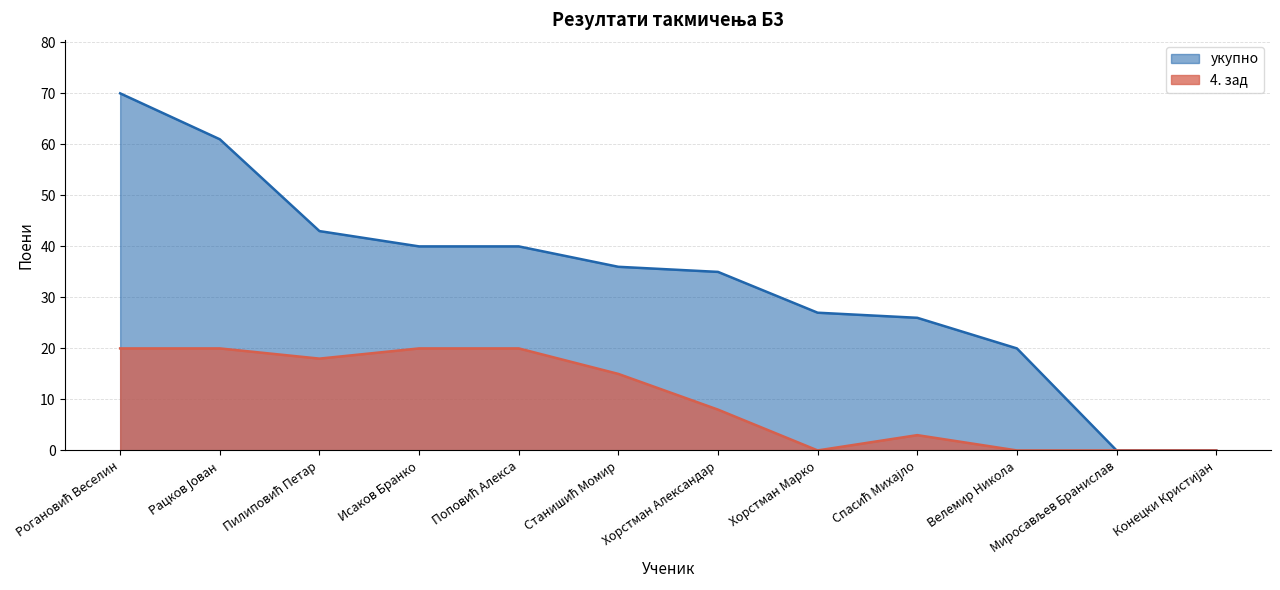

How many 4. зад values are between 0 and 20?

12